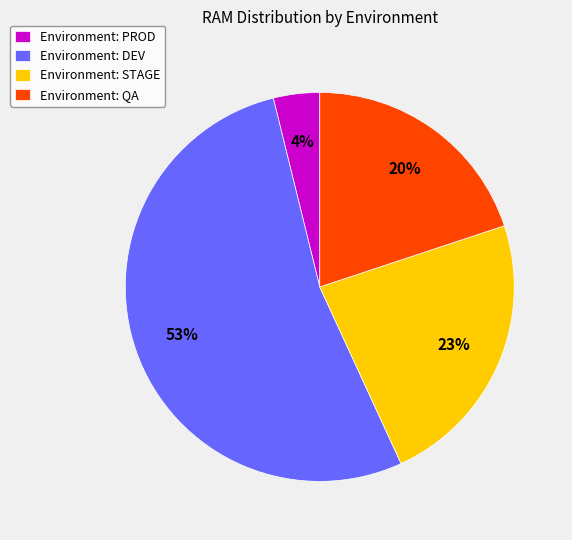

To the nearest percent, what portion does Environment: DEV represent?

53%